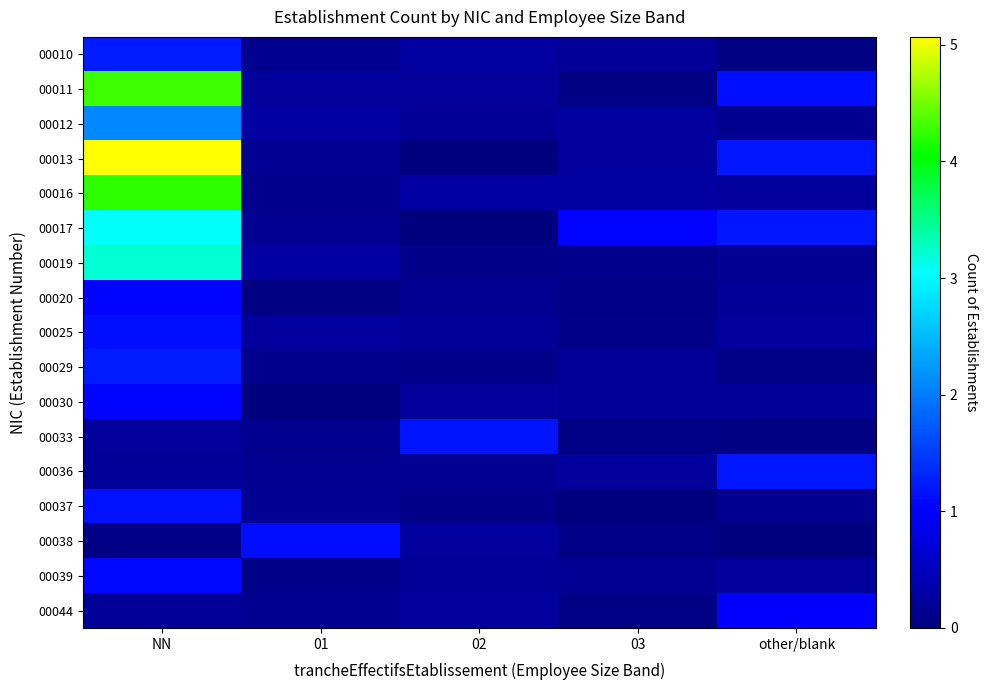

Between other/blank and 02, which is larger?

02